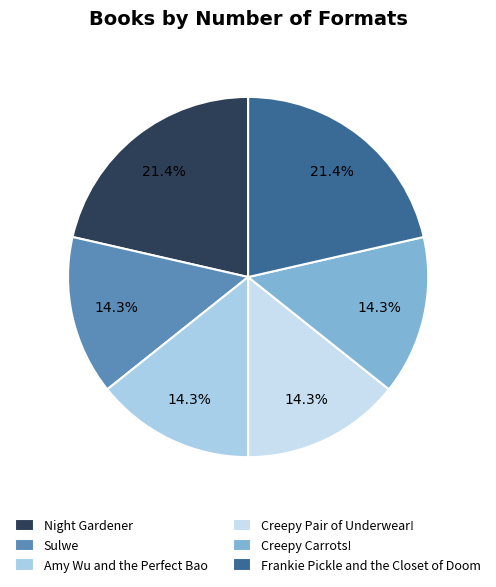

Approximately how many times larger is the value at Creepy Pair of Underwear! compared to Sulwe?

1.0